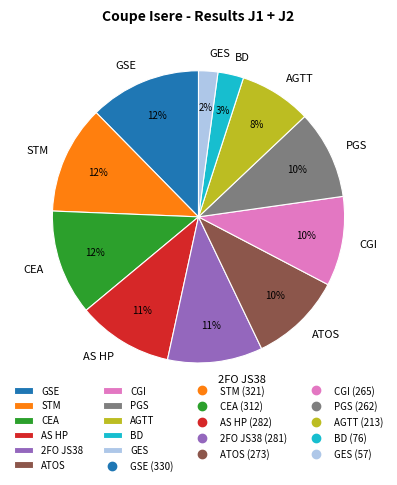

To the nearest percent, what is the difference between the largest and smallest slice percentages?

10%